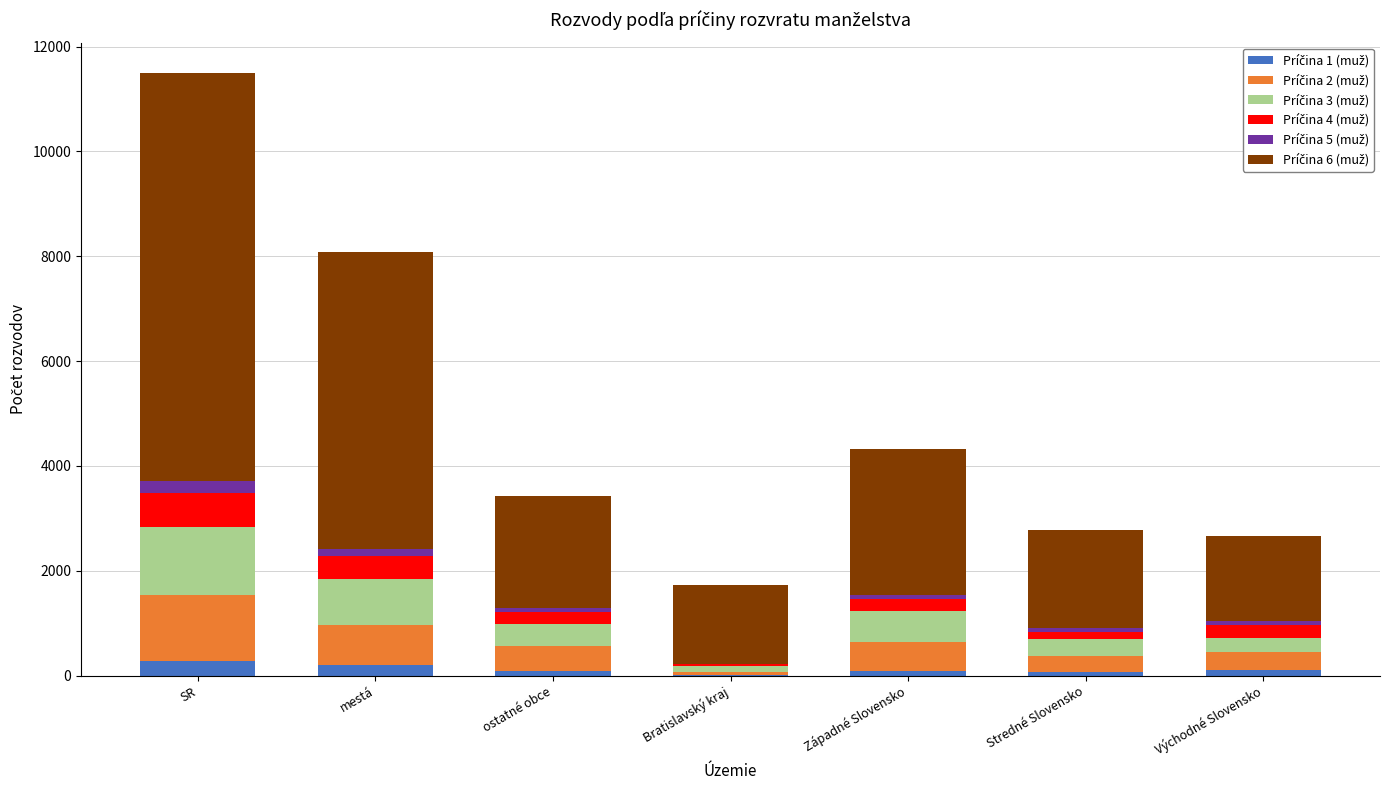

At which category is the sum across all series the highest?

SR